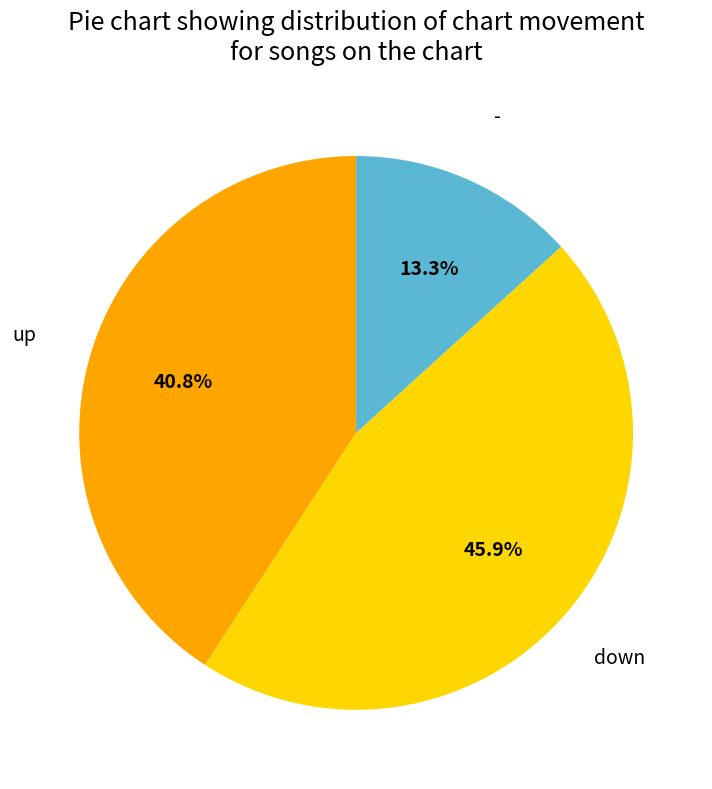

How many segments does this pie chart have?

3